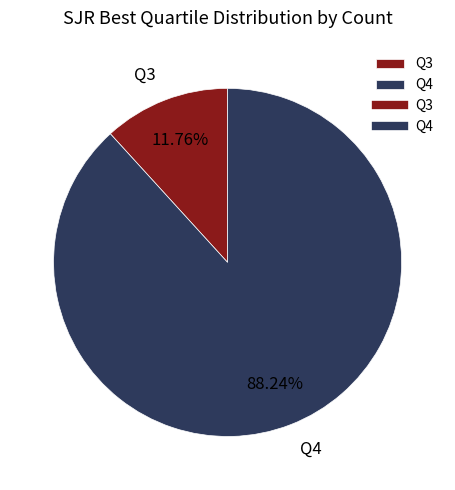

Combined, what portion of the pie is Q3 and Q4?

100.0%